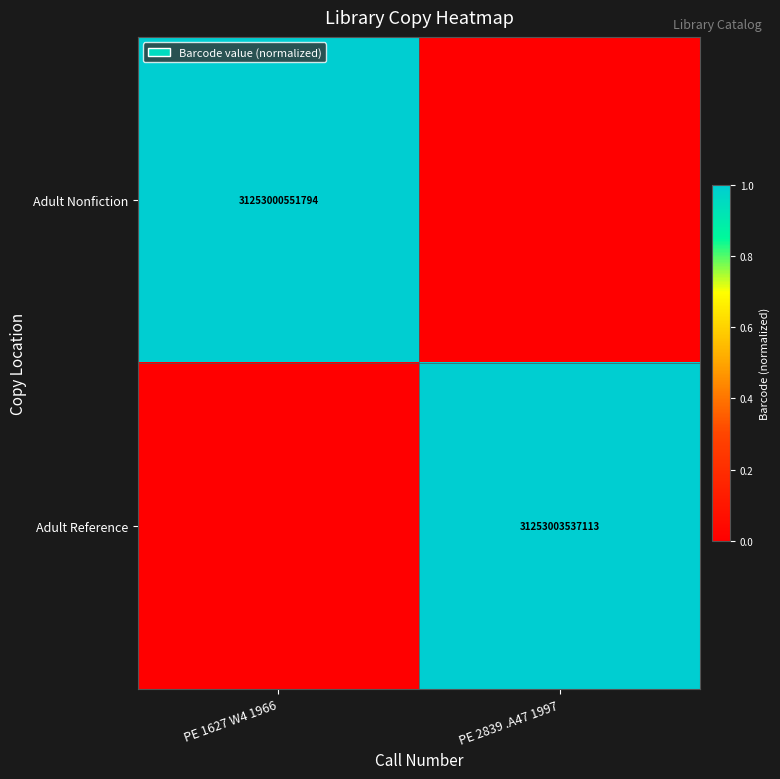

True or false: Adult Nonfiction has a value of 16089986101017 at PE 1627 W4 1966.

False